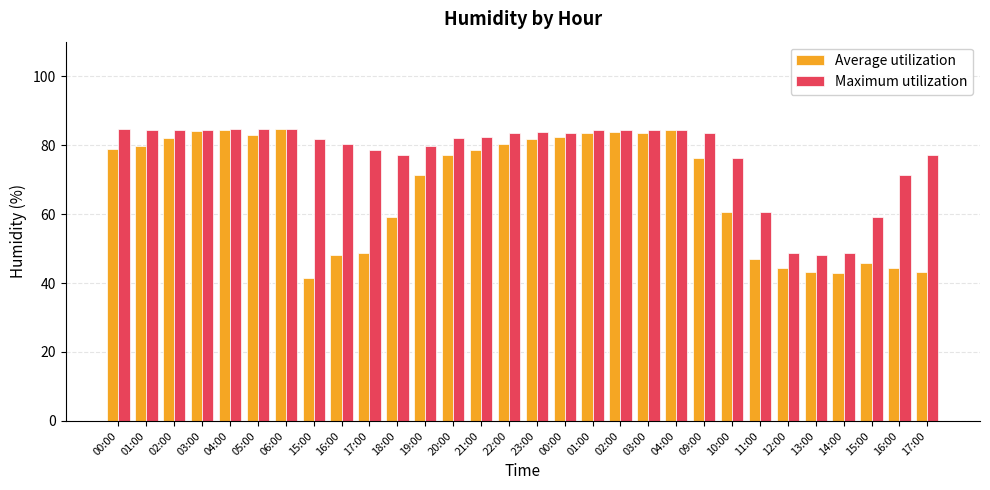

What value does the Maximum utilization series have at 03:00?

84.5